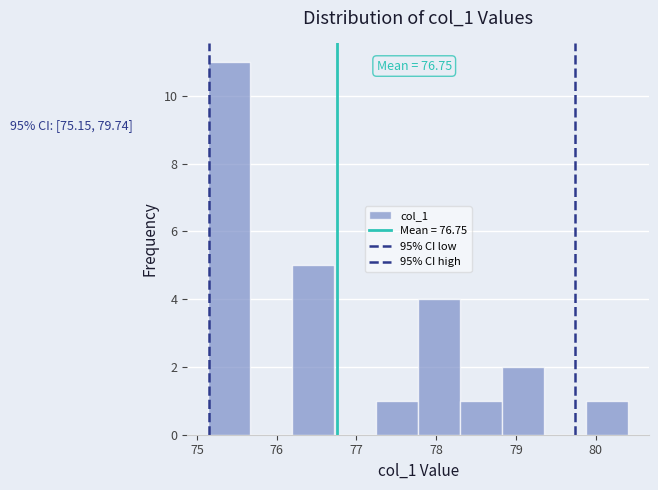

Which range on the x-axis has the tallest bar?

75.1 to 75.7